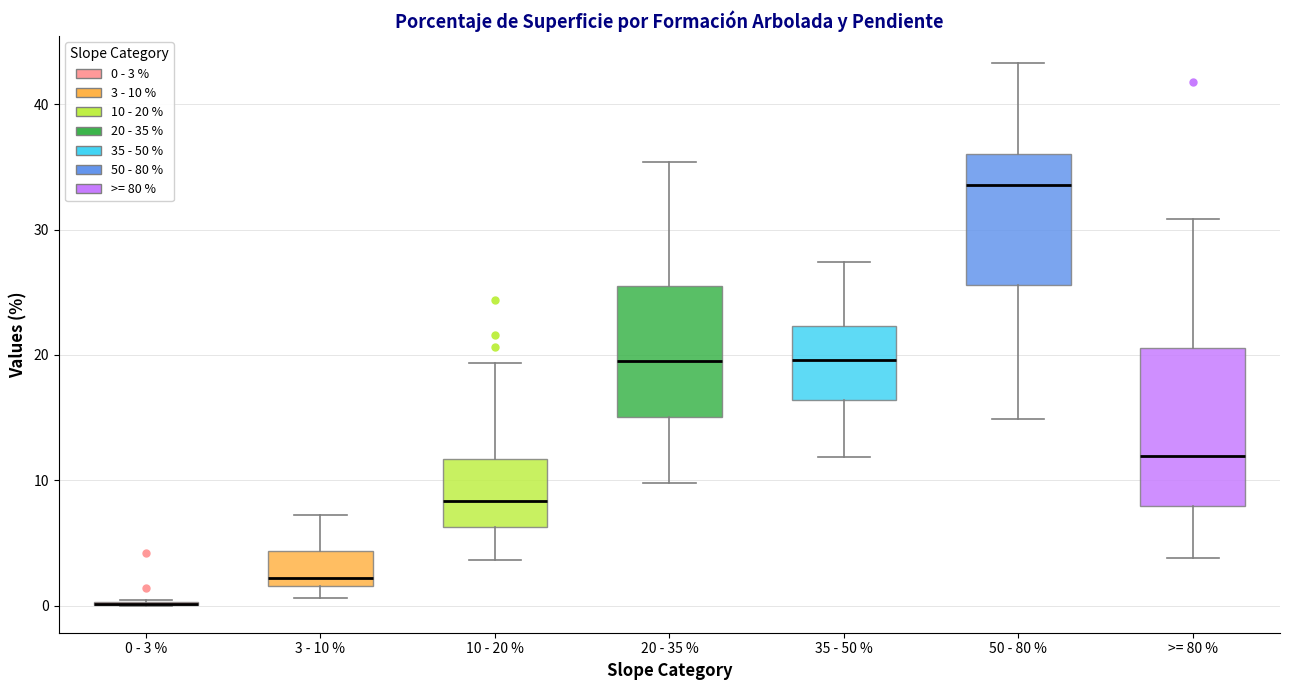

Comparing the boxes themselves (not the whiskers), which one is the tallest?

>= 80 %